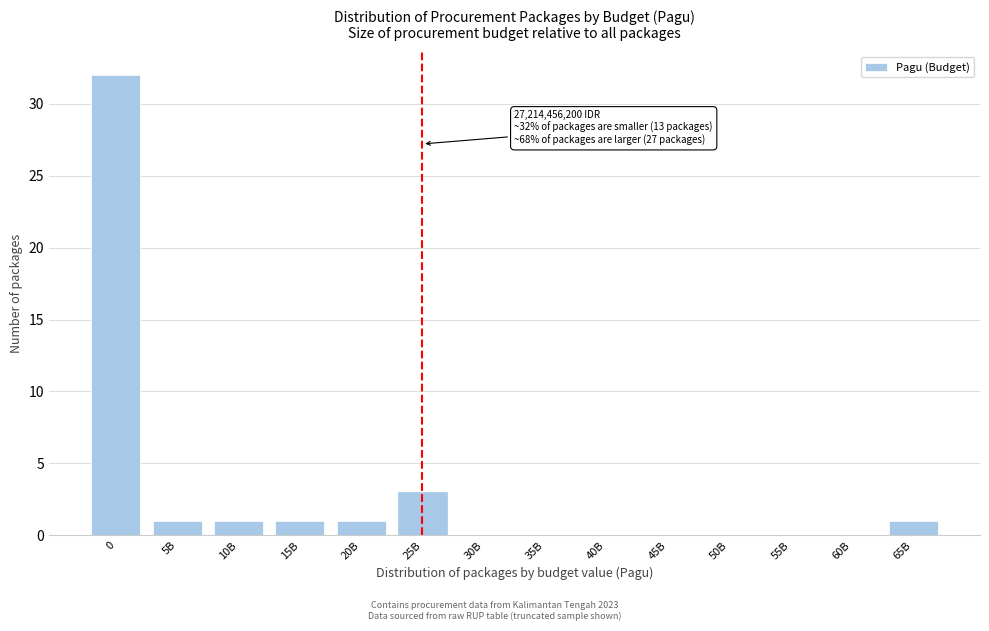

Reading left to right, what are all the values shown in this chart?

0=32	5B=1	10B=1	15B=1	20B=1	25B=3	30B=0	35B=0	40B=0	45B=0	50B=0	55B=0	60B=0	65B=1